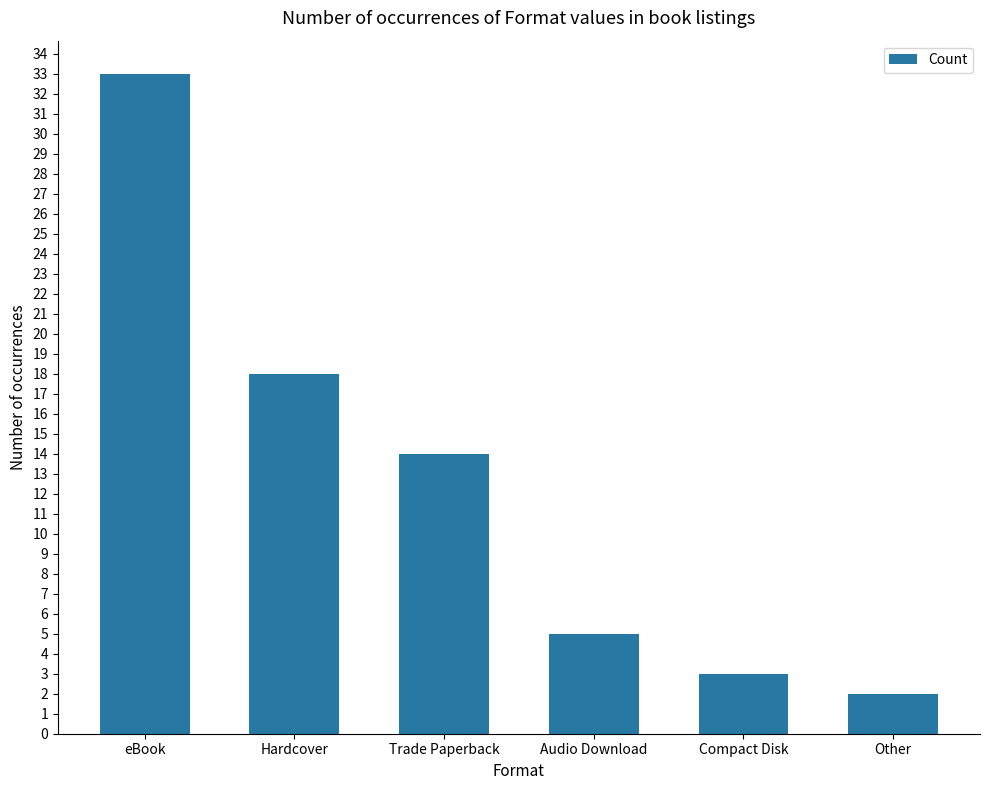

Rank the categories by value from lowest to highest.

Other, Compact Disk, Audio Download, Trade Paperback, Hardcover, eBook